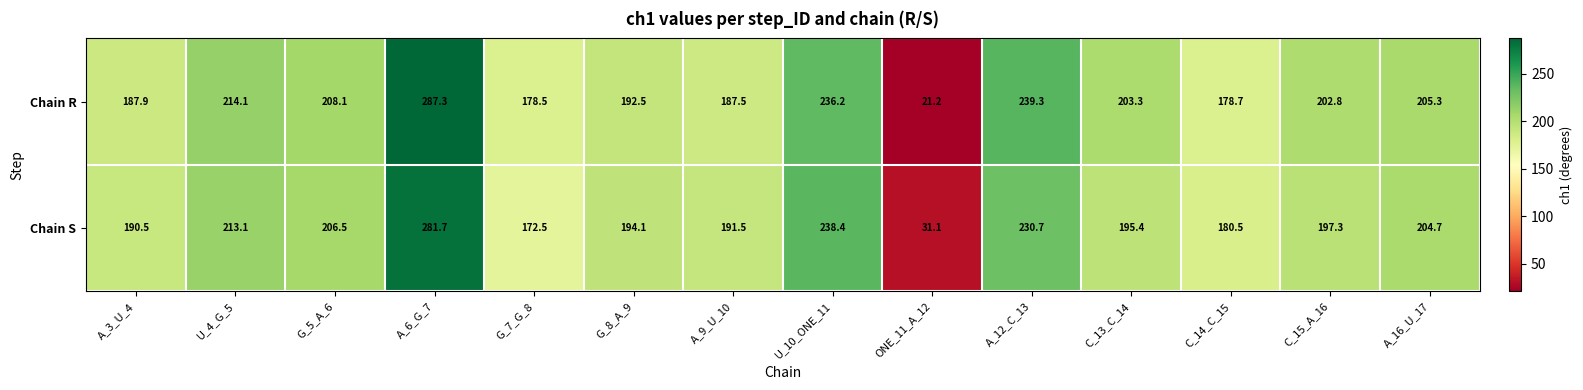

What is the approximate value of Chain R at G_7_G_8?

178.5